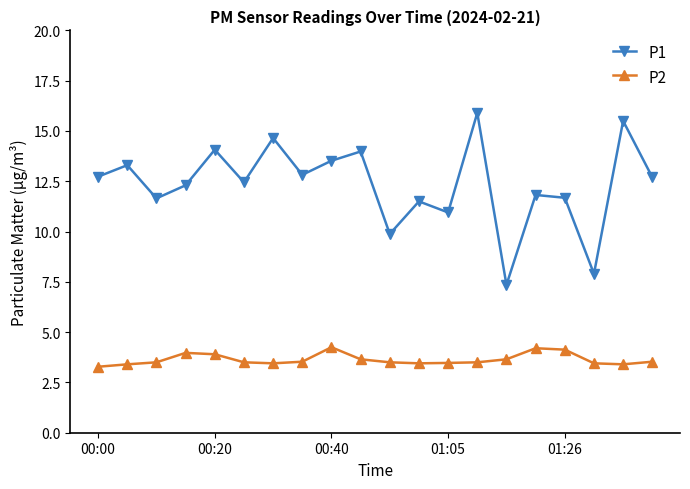

What is the maximum value shown in the chart?

15.9